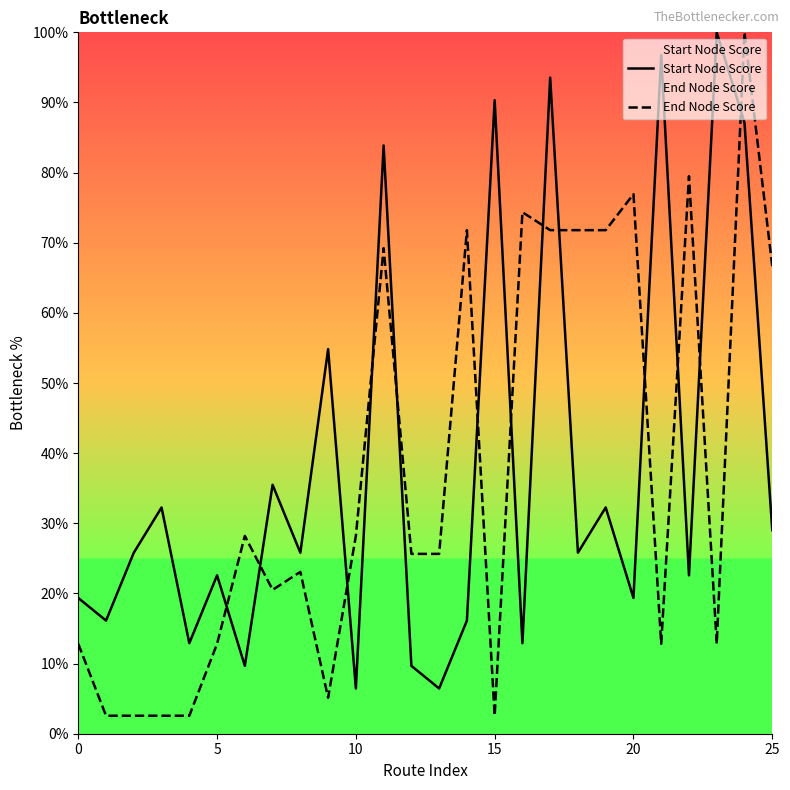

Reading left to right, transcribe all the data shown in this chart.

Start Node Score: 19.4	16.1	25.8	32.3	12.9	22.6	9.7	35.5	25.8	54.8	6.5	83.9	9.7	6.5	16.1	90.3	12.9	93.5	25.8	32.3	19.4	96.8	22.6	100.0	87.1	29.0
End Node Score: 12.8	2.6	2.6	2.6	2.6	12.8	28.2	20.5	23.1	5.1	28.2	69.2	25.6	25.6	71.8	2.6	74.4	71.8	71.8	71.8	76.9	12.8	79.5	12.8	100.0	66.7